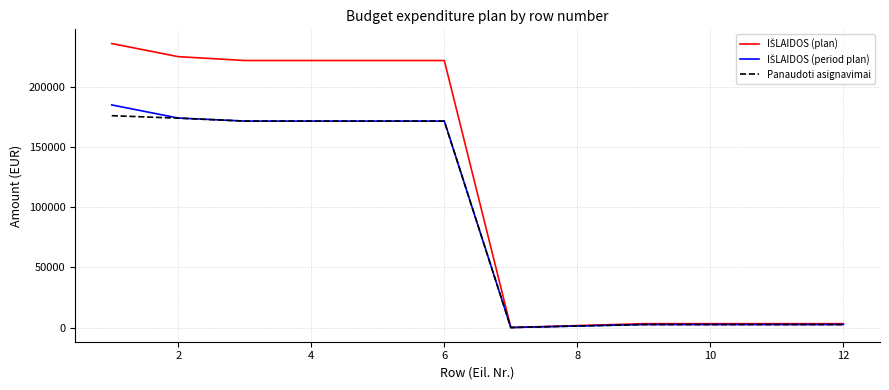

What is the maximum value shown in the chart?

235900.0